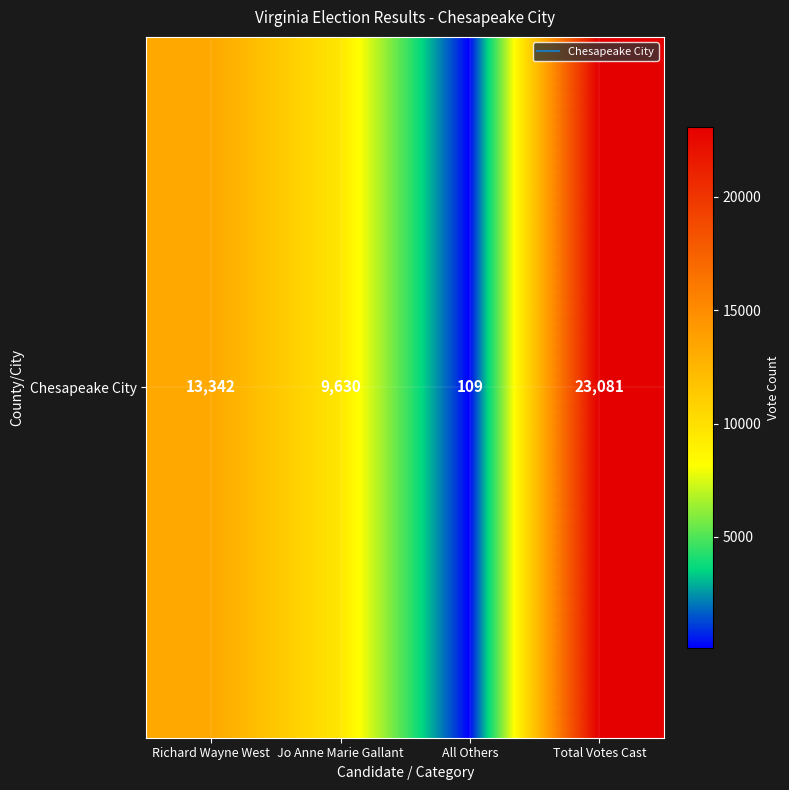

What value does the data have at All Others, to the nearest 100?

100